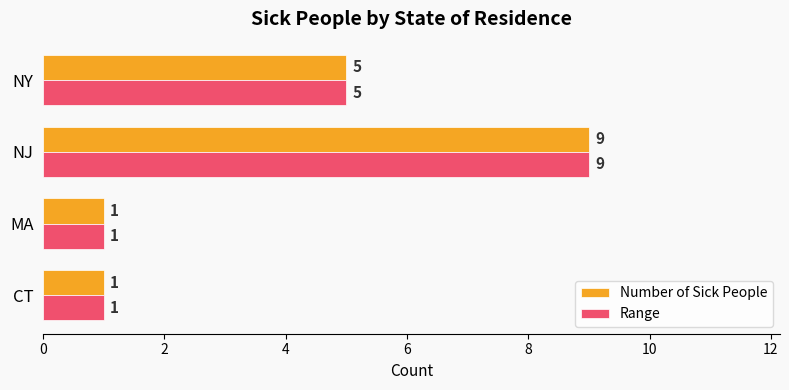

What is the difference between the maximum and second lowest values in the Number of Sick People series?

8